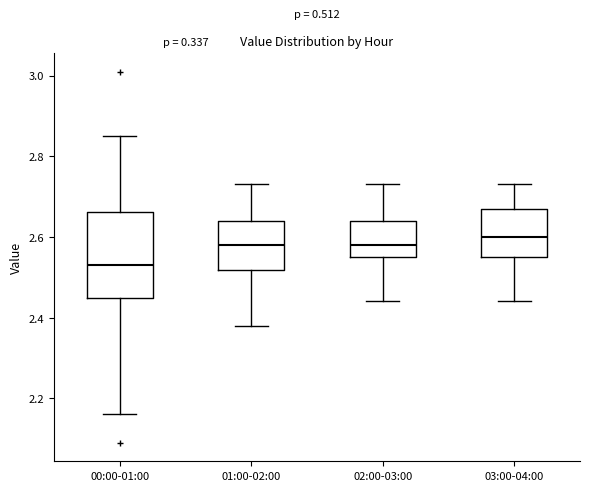

Reading left to right, transcribe this box plot: for each box, give where its median line is, the range the box spans, and where its two whiskers end, as read against the y-axis. The values are not printed on the chart, so give them approximately, as read against the axis.

00:00-01:00: median 2.54, box 2.44 to 2.66, whiskers 2.16 to 2.86
01:00-02:00: median 2.58, box 2.52 to 2.64, whiskers 2.38 to 2.74
02:00-03:00: median 2.58, box 2.56 to 2.64, whiskers 2.44 to 2.74
03:00-04:00: median 2.60, box 2.56 to 2.68, whiskers 2.44 to 2.74